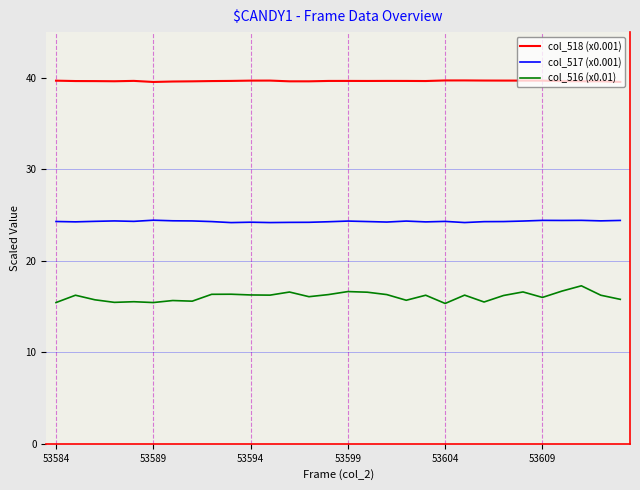

What is the greatest value displayed?

39.7